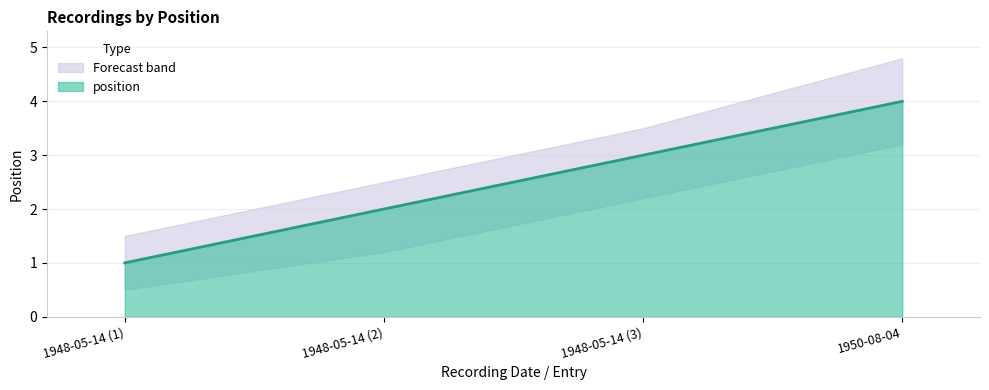

Rank the categories by value from lowest to highest.

1948-05-14 (1), 1948-05-14 (2), 1948-05-14 (3), 1950-08-04